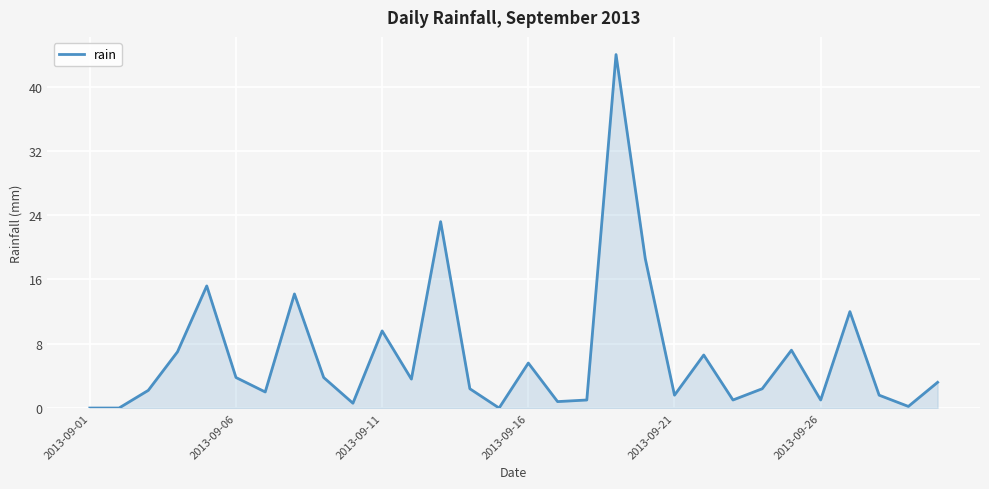

How many values are below 3?

15